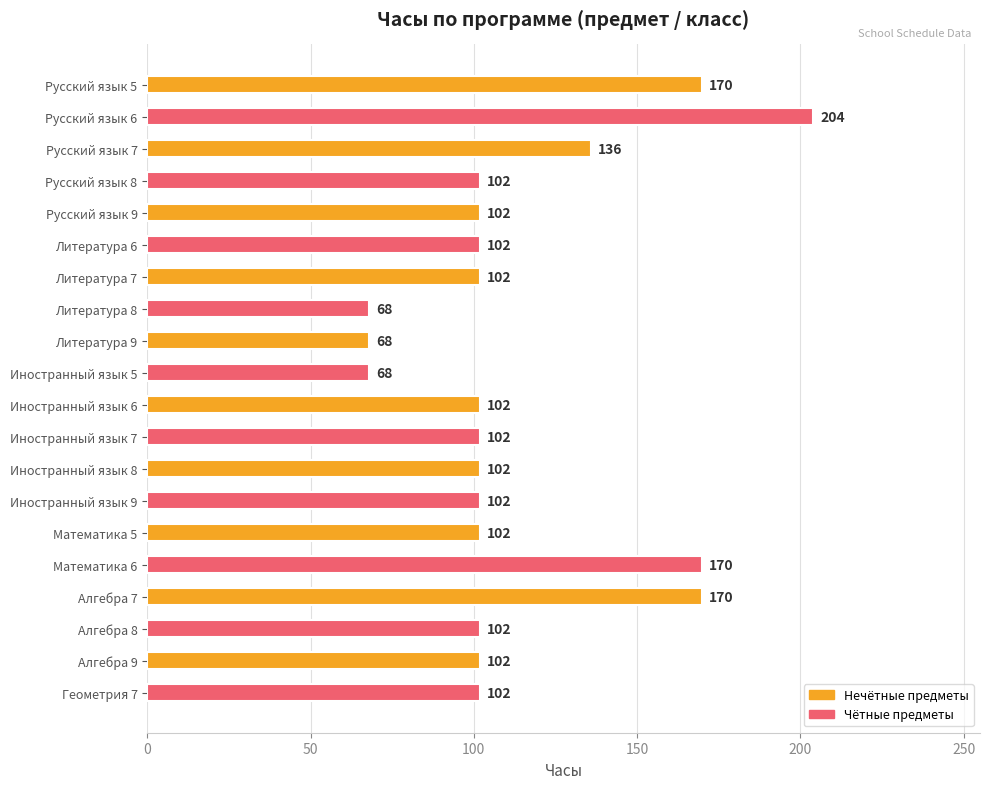

What is the minimum value shown in the chart?

68